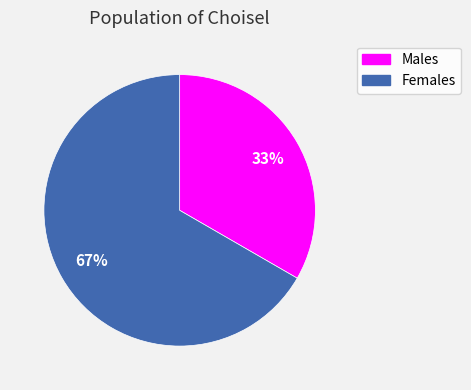

Is there any slice that represents more than half of the pie?

Yes